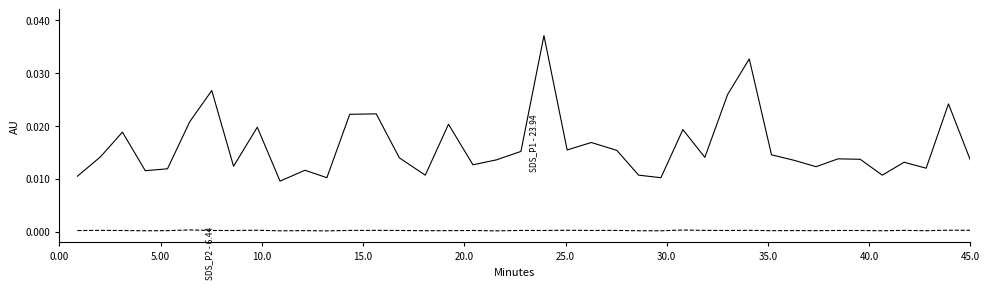

How many lines are shown in the chart?

2